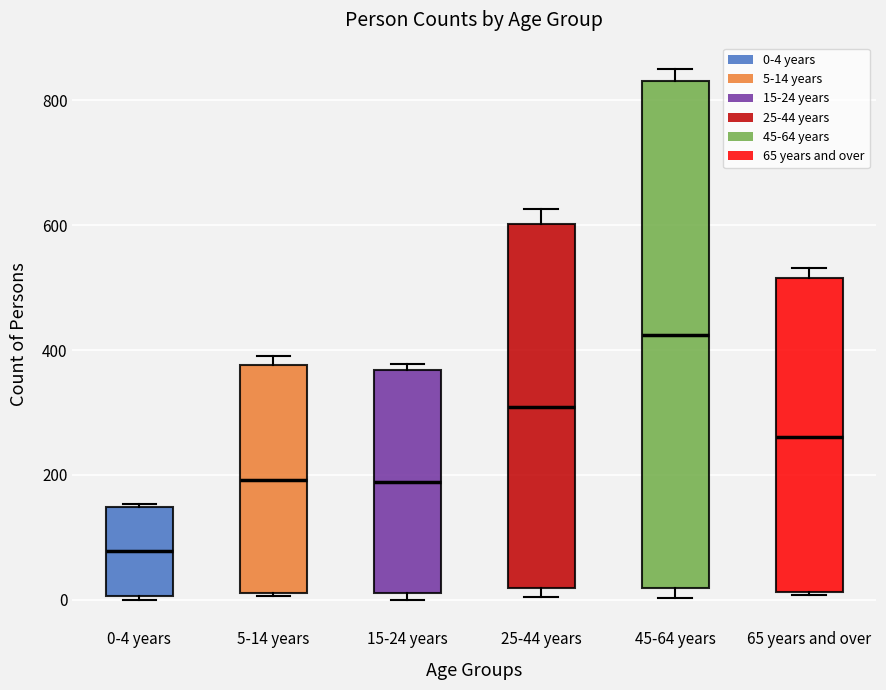

Where is the lower edge of the box for 45-64 years on the y-axis? The values are not printed on the chart, so give them approximately, as read against the axis.

20